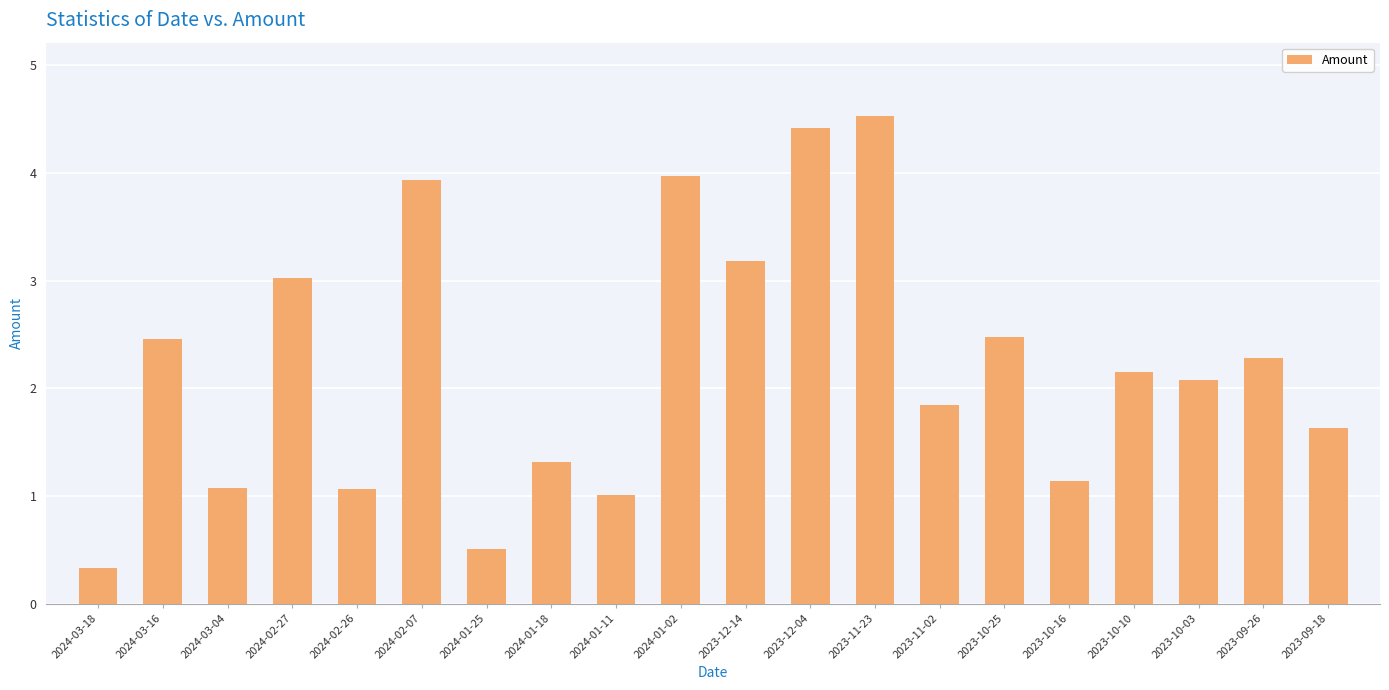

What is the difference between the second highest and second lowest values?

3.9